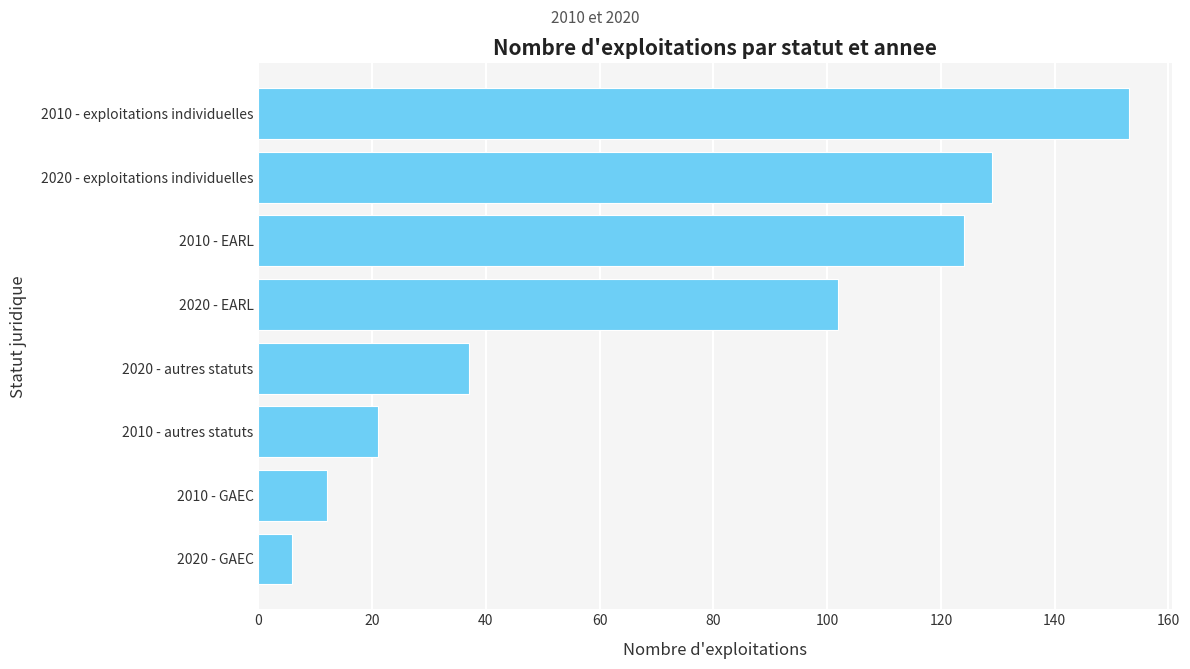

Reading top to bottom, list all the values displayed in this chart.

2010 - exploitations individuelles=153	2020 - exploitations individuelles=129	2010 - EARL=124	2020 - EARL=102	2020 - autres statuts=37	2010 - autres statuts=21	2010 - GAEC=12	2020 - GAEC=6